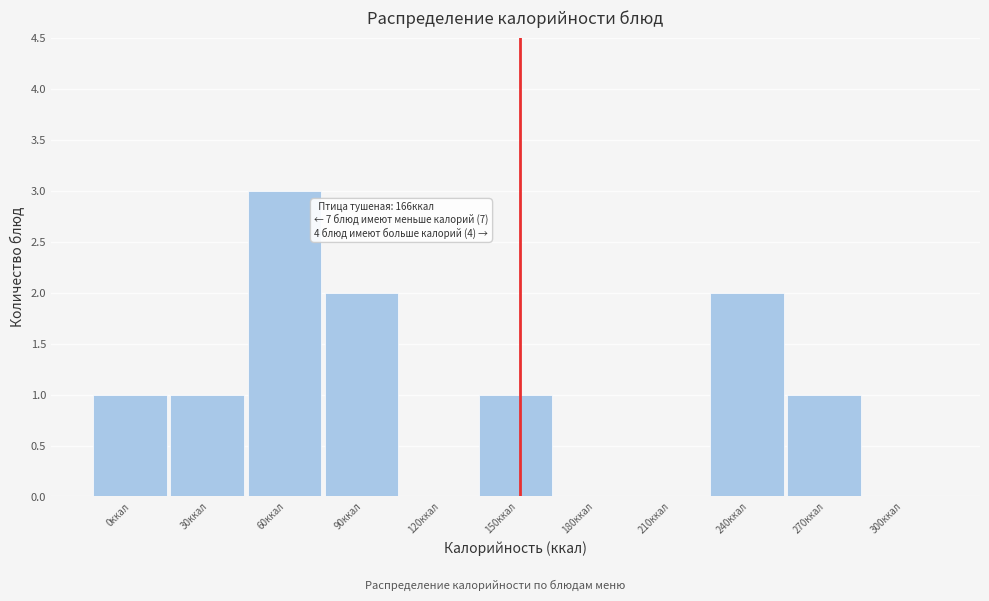

Reading left to right, list all the values displayed in this chart.

0ккал=1	30ккал=1	60ккал=3	90ккал=2	120ккал=0	150ккал=1	180ккал=0	210ккал=0	240ккал=2	270ккал=1	300ккал=0